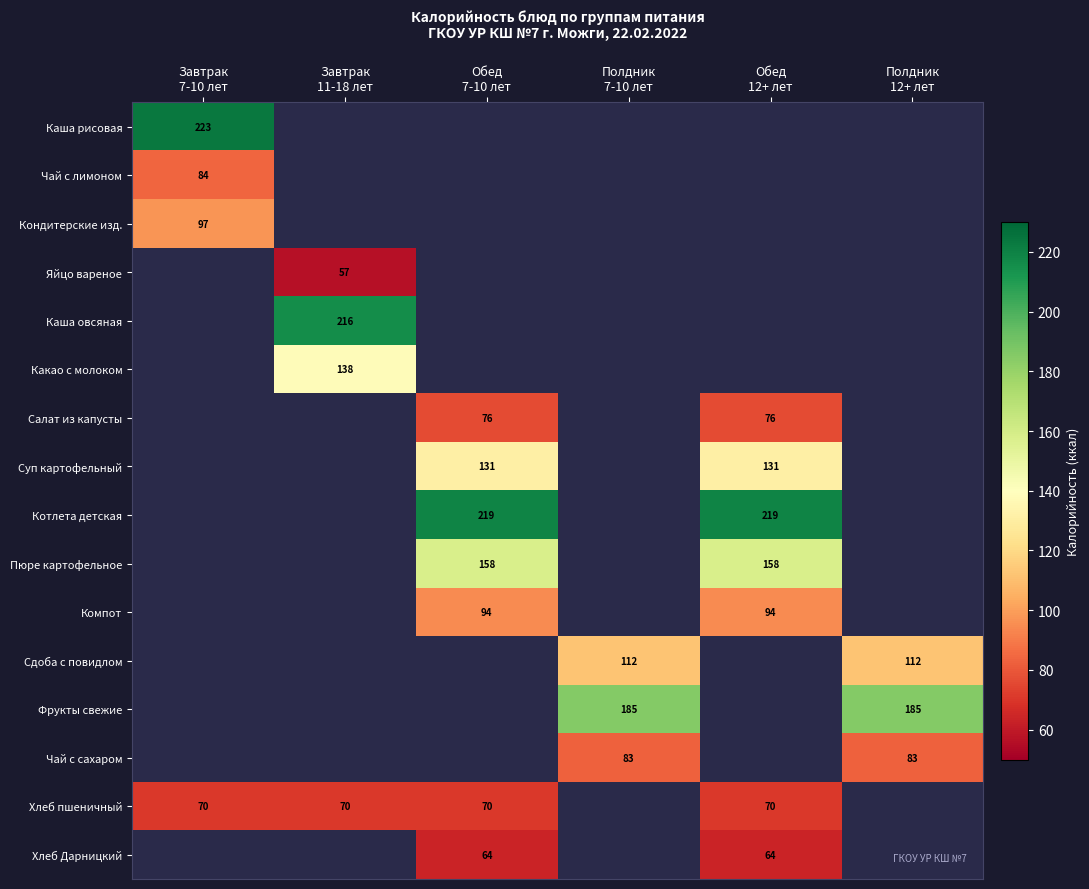

Which category has the lowest value in the Хлеб пшеничный series?

Завтрак 7-10 лет